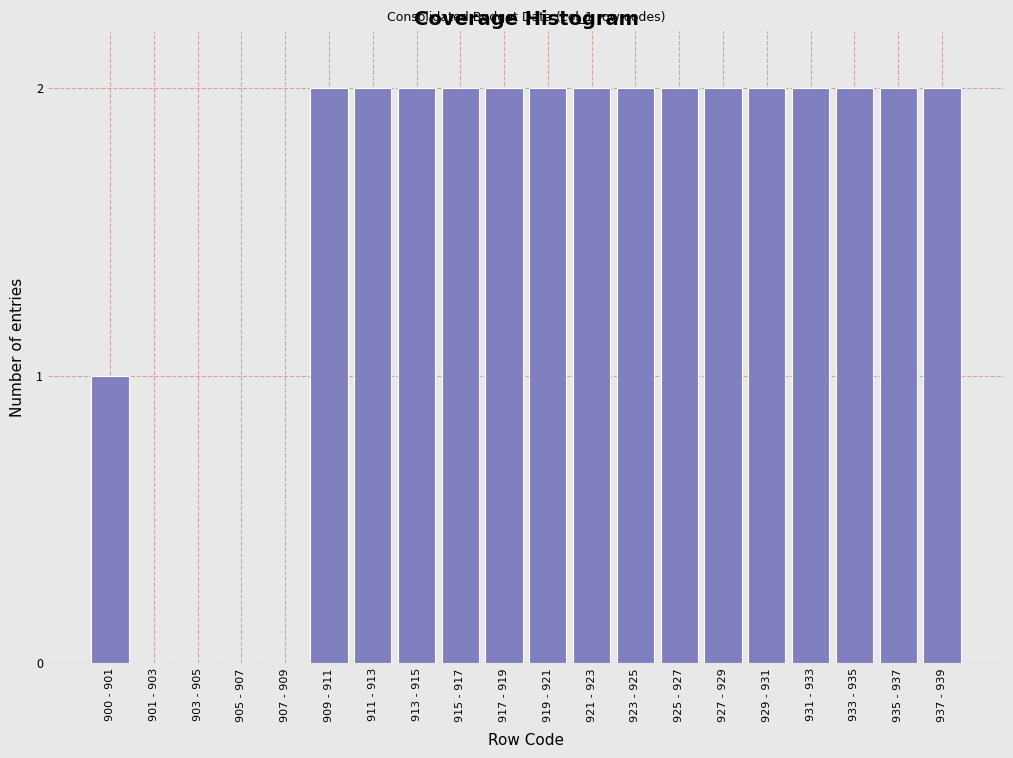

Reading left to right, list all the values displayed in this chart.

900 - 901=1	901 - 903=0	903 - 905=0	905 - 907=0	907 - 909=0	909 - 911=2	911 - 913=2	913 - 915=2	915 - 917=2	917 - 919=2	919 - 921=2	921 - 923=2	923 - 925=2	925 - 927=2	927 - 929=2	929 - 931=2	931 - 933=2	933 - 935=2	935 - 937=2	937 - 939=2